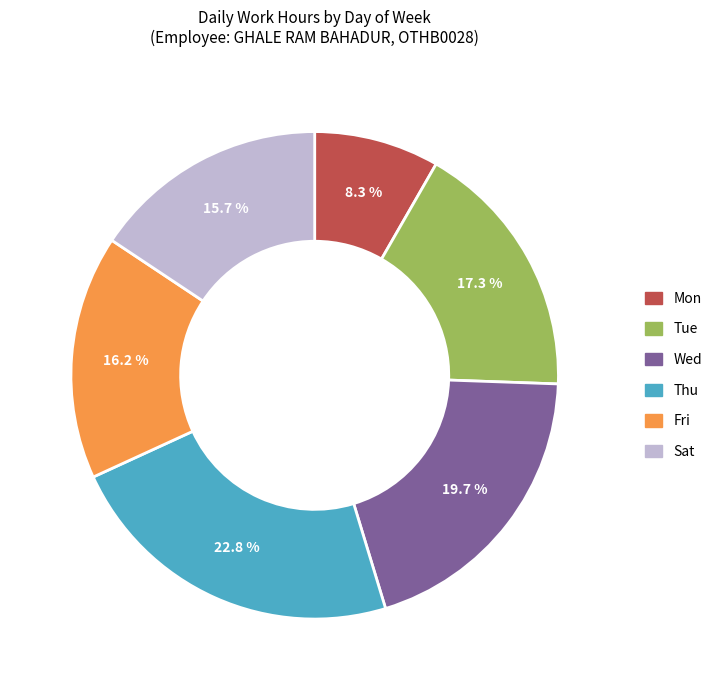

To the nearest percent, what is the average slice percentage?

17%